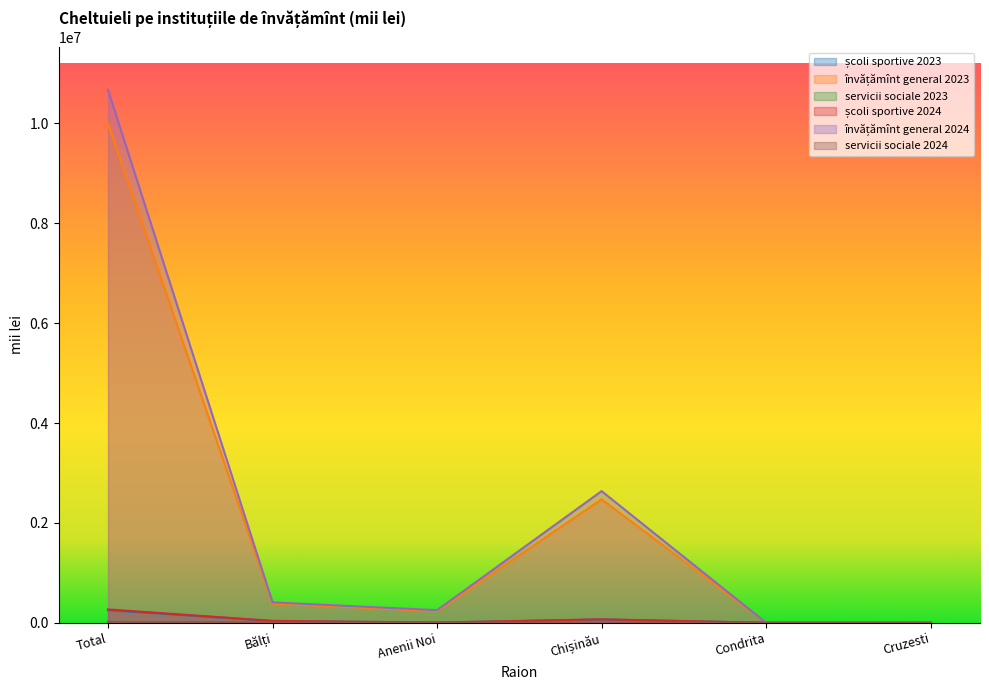

What position from the right is Cruzesti?

1